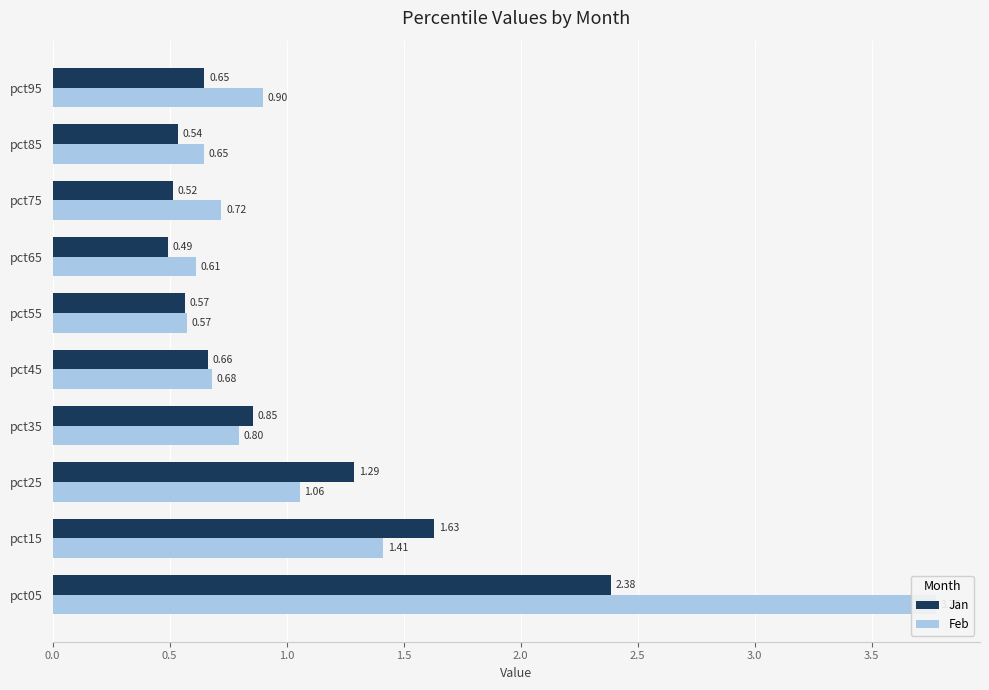

List the series in order of their peak value, highest first.

Feb, Jan